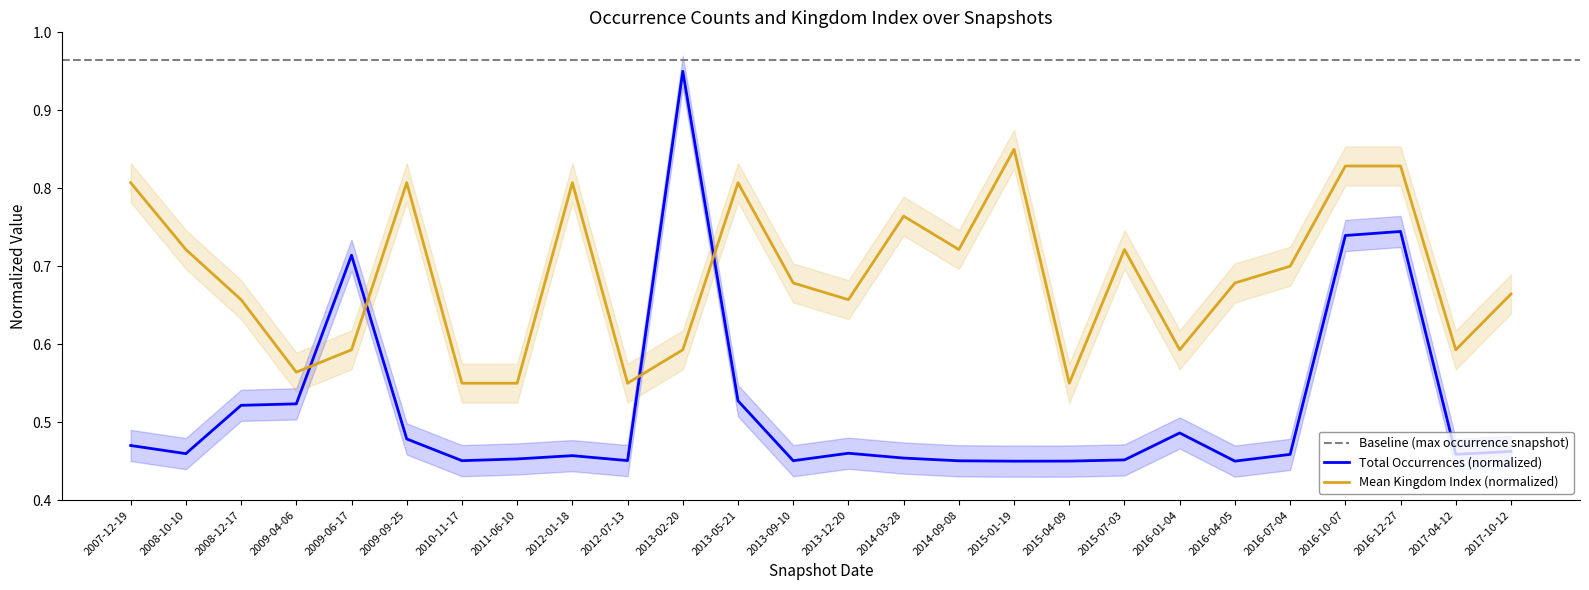

Is the value of Total Occurrences (normalized) at 2016-04-05 greater than the value of Mean Kingdom Index (normalized) at 2009-09-25?

No